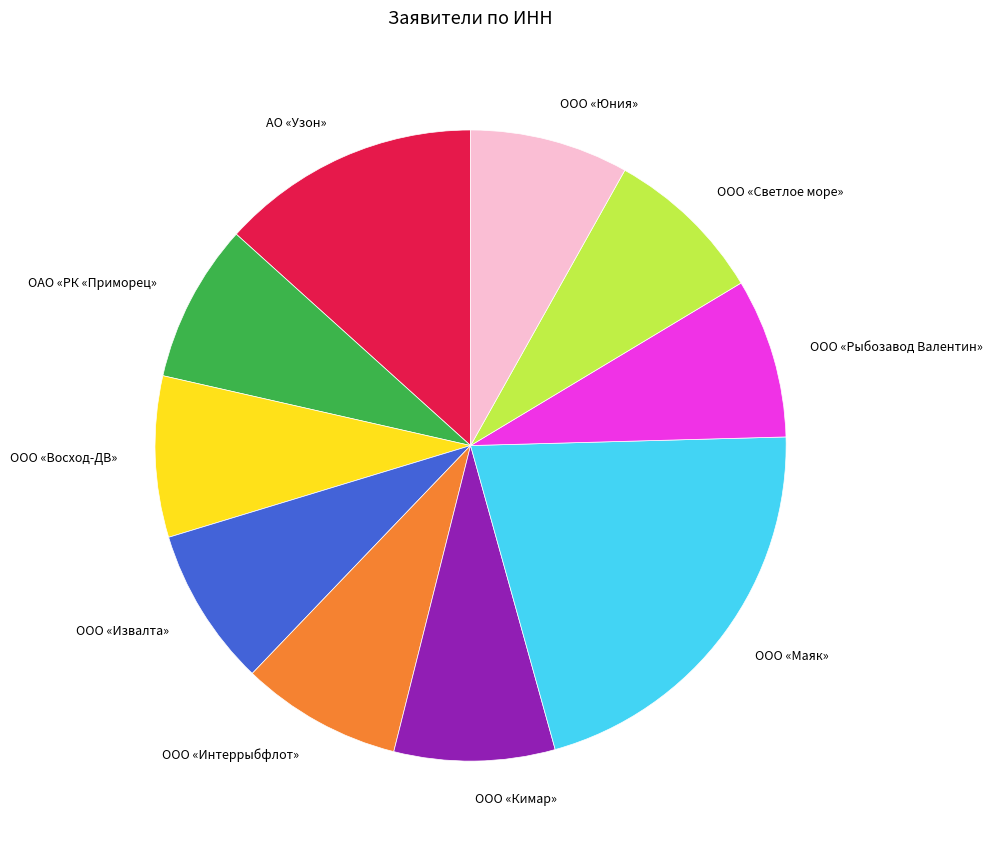

Combined, do ООО «Интеррыбфлот» and ООО «Рыбозавод Валентин» account for over 50%?

No